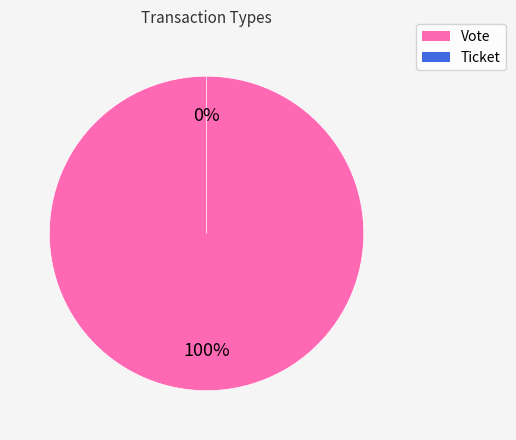

To the nearest percent, what is the combined percentage of Ticket and Vote?

100%